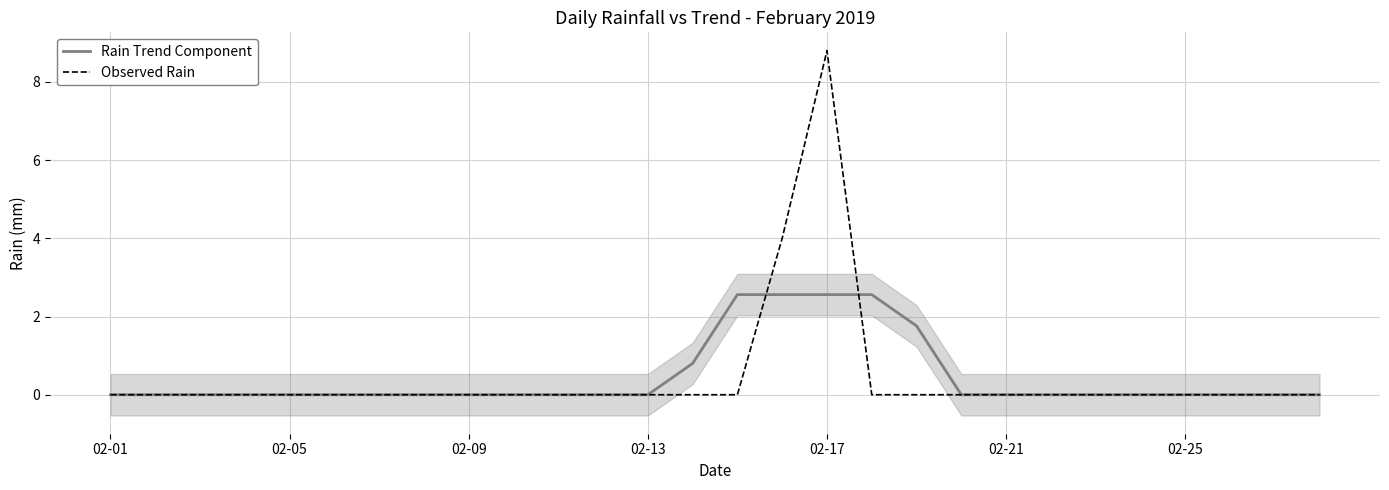

At how many categories does at least one series exceed 6?

1